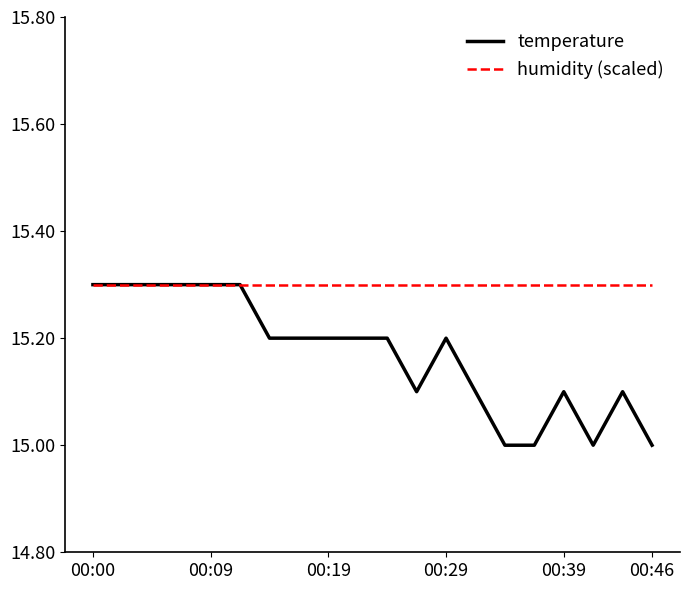

Which series has the largest total across all categories?

humidity (scaled)